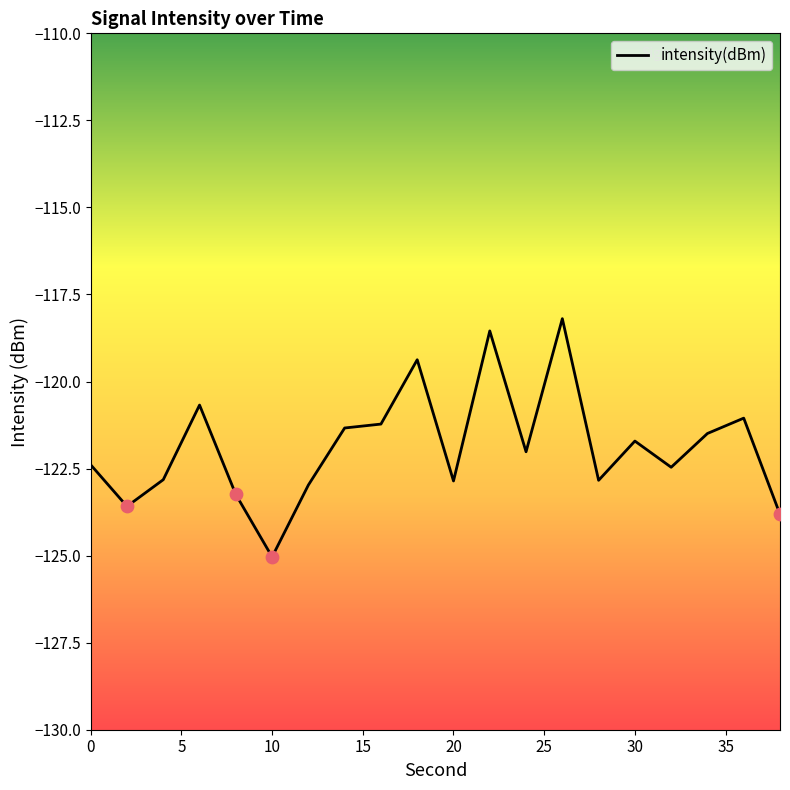

What is the difference between the maximum and minimum values?

6.8